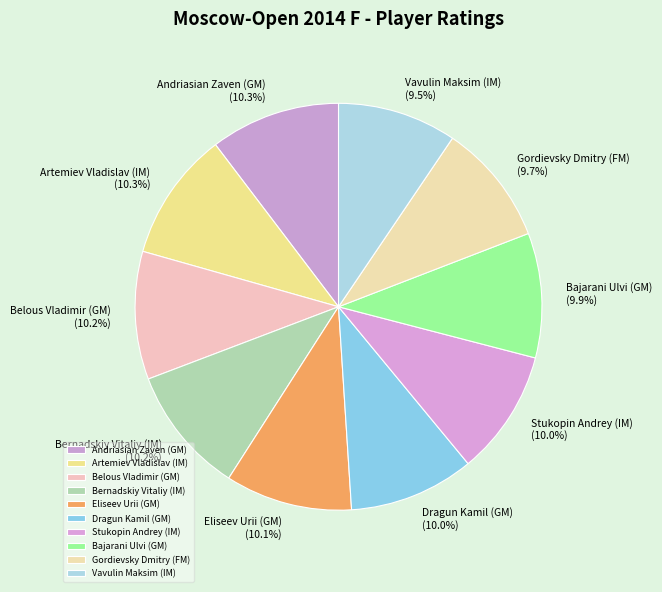

Do Belous Vladimir (GM) and Bajarani Ulvi (GM) together represent more than half of the pie?

No